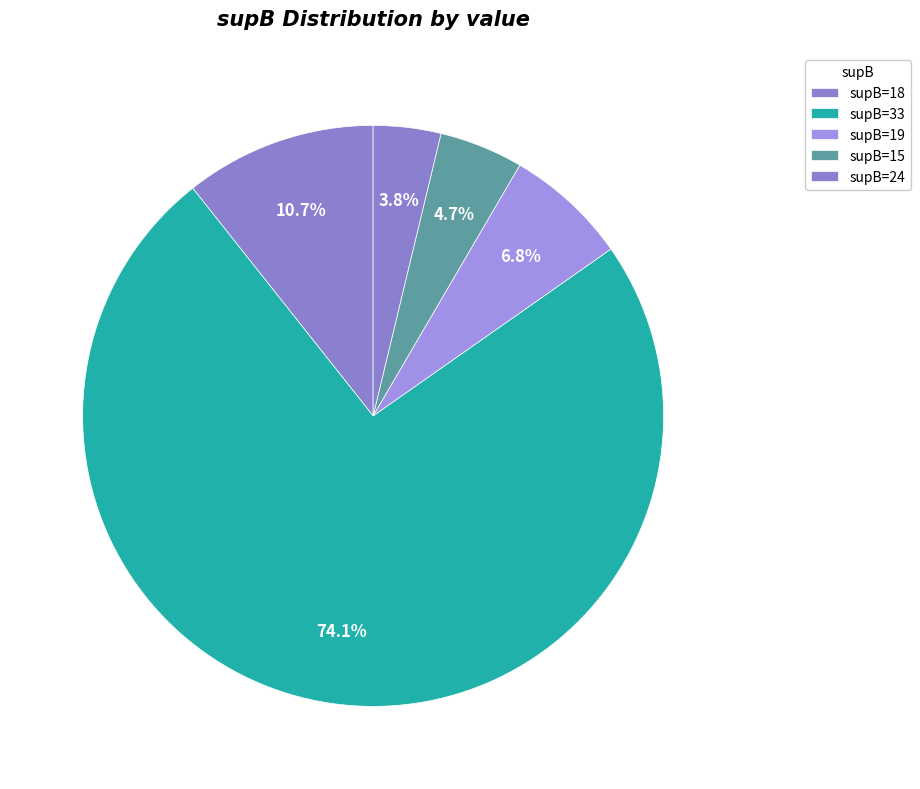

Which category has the smallest portion of the pie?

supB=24